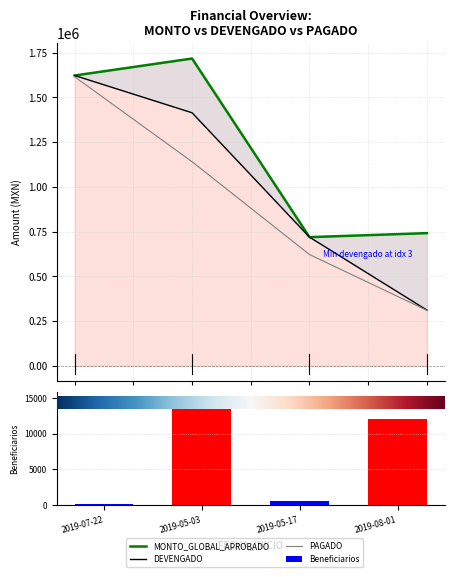

What position from the left is 2019-05-03?

2